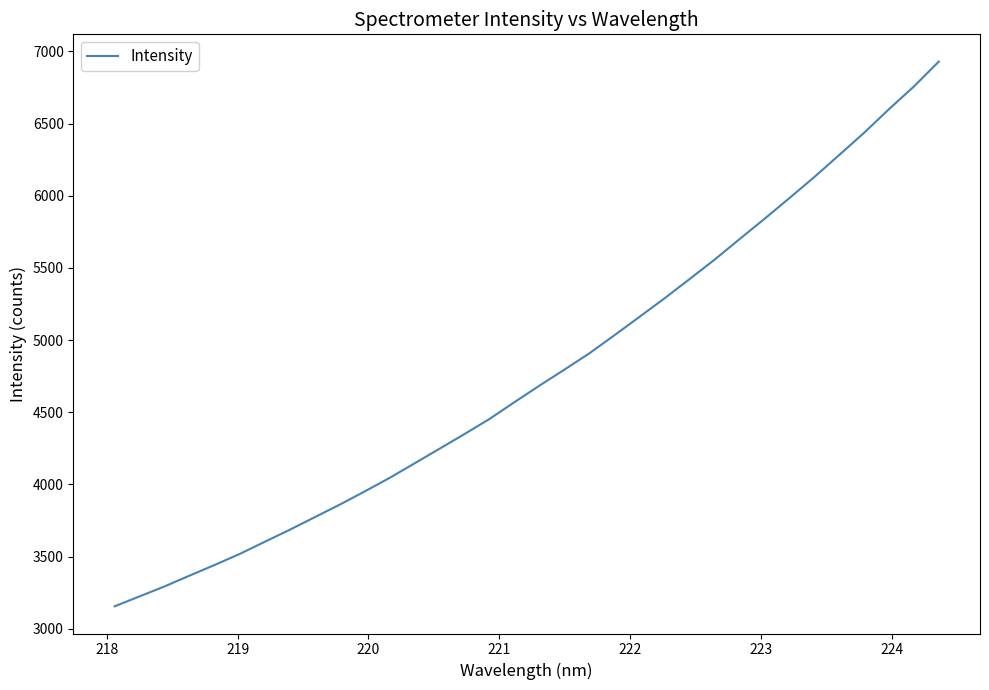

What is the greatest value displayed?

6929.4